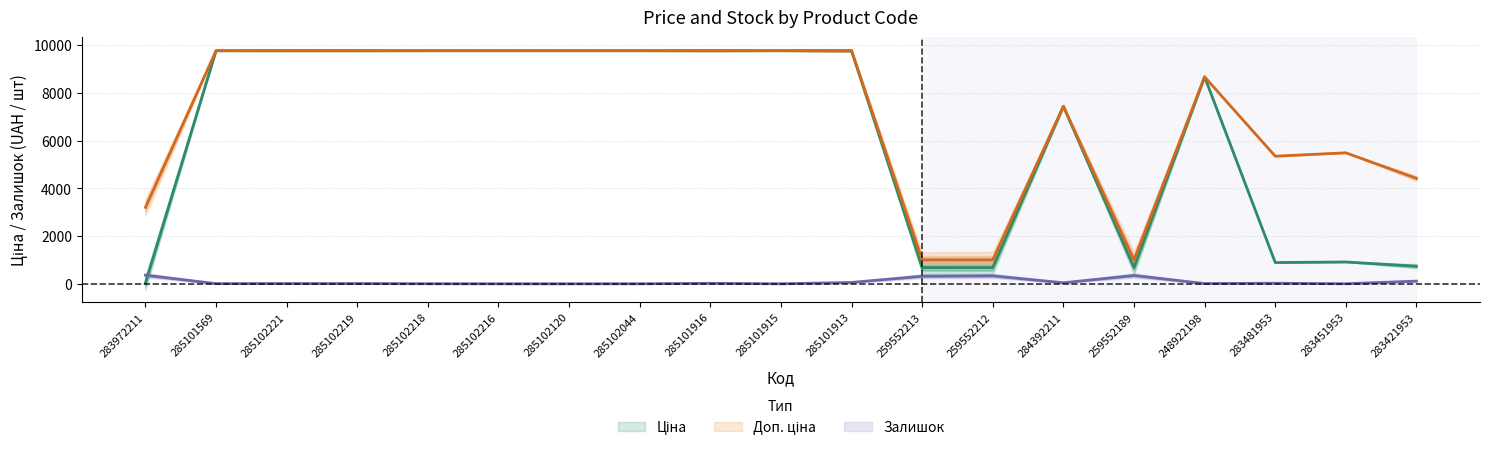

The Ціна series shows 9775.5 at 285102216. True or false?

True